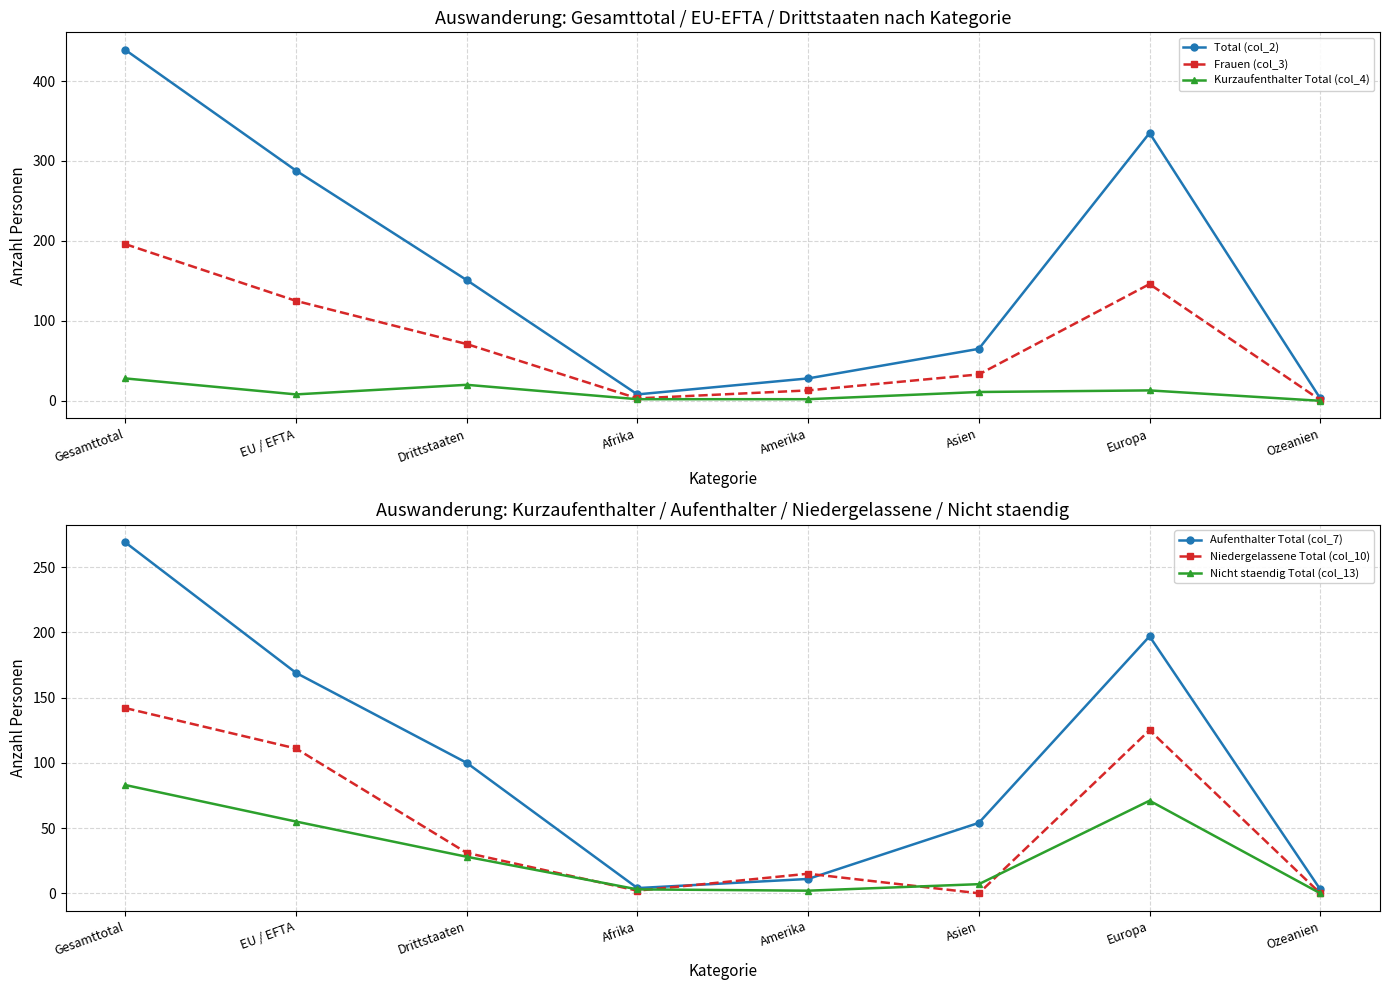

What is the label of the 1st point from the right?

Ozeanien